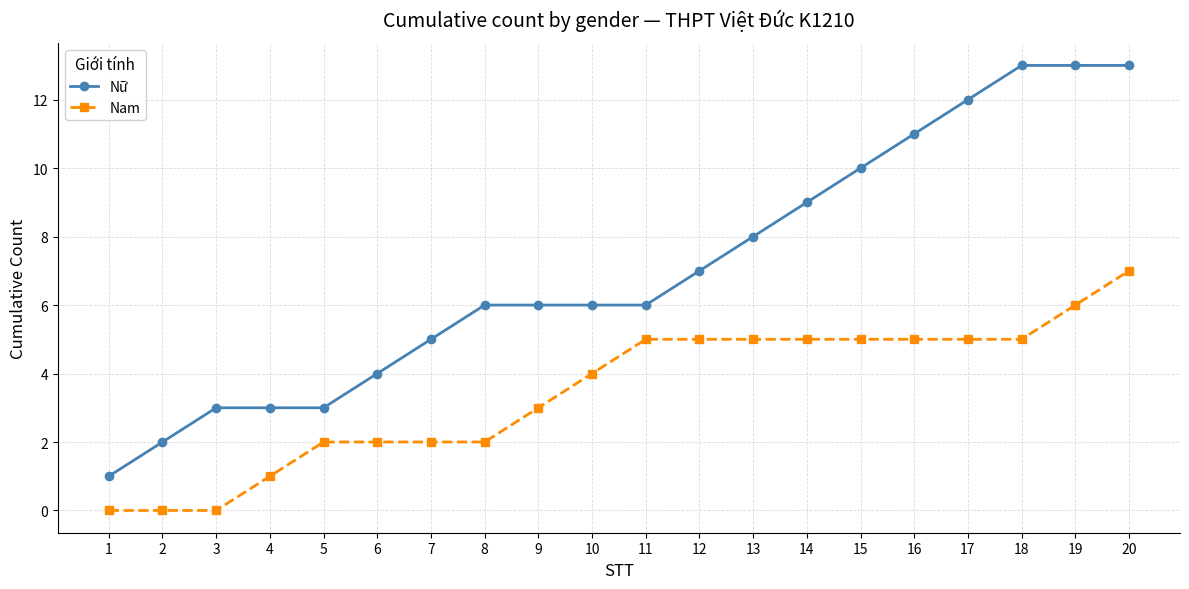

True or false: Nam and Nữ cross at least once.

False